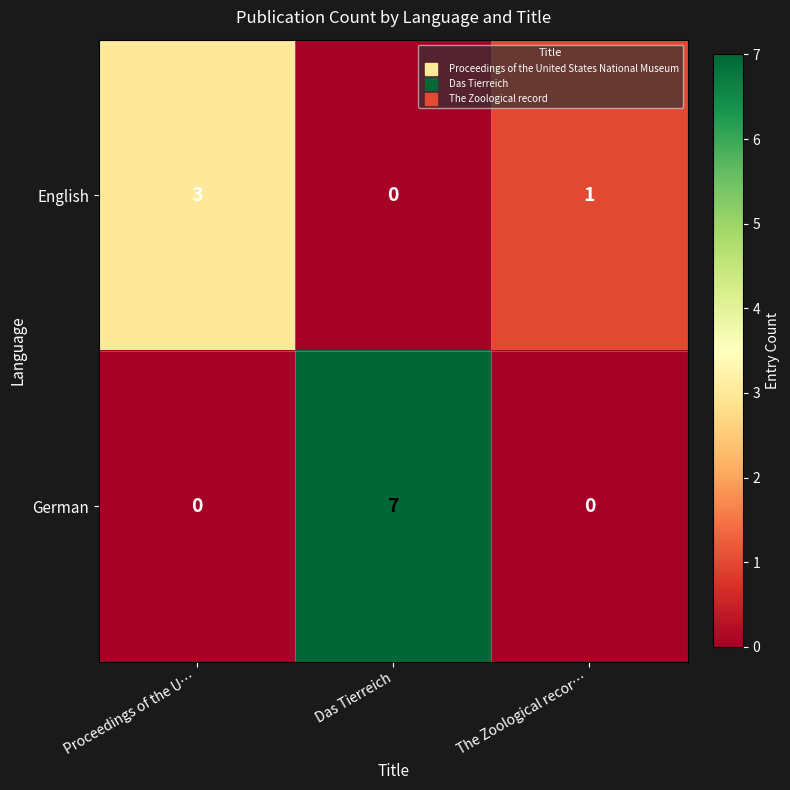

Rank the series by their average value, from highest to lowest.

German, English